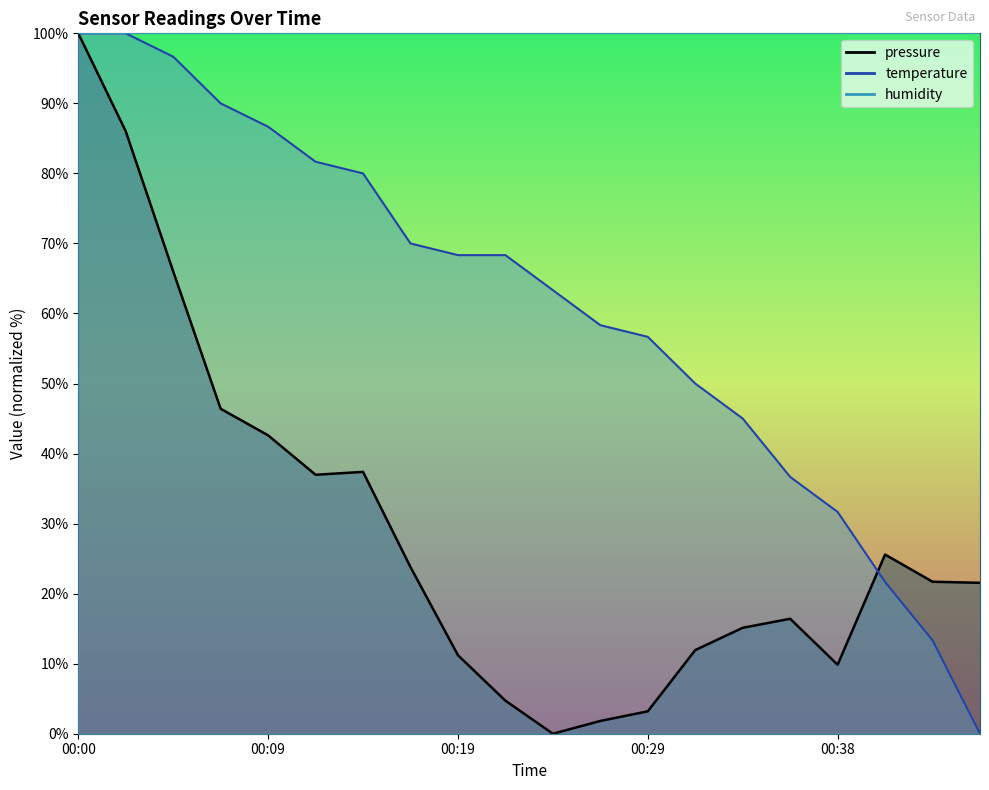

The temperature series shows 23.6 at 00:31. True or false?

False